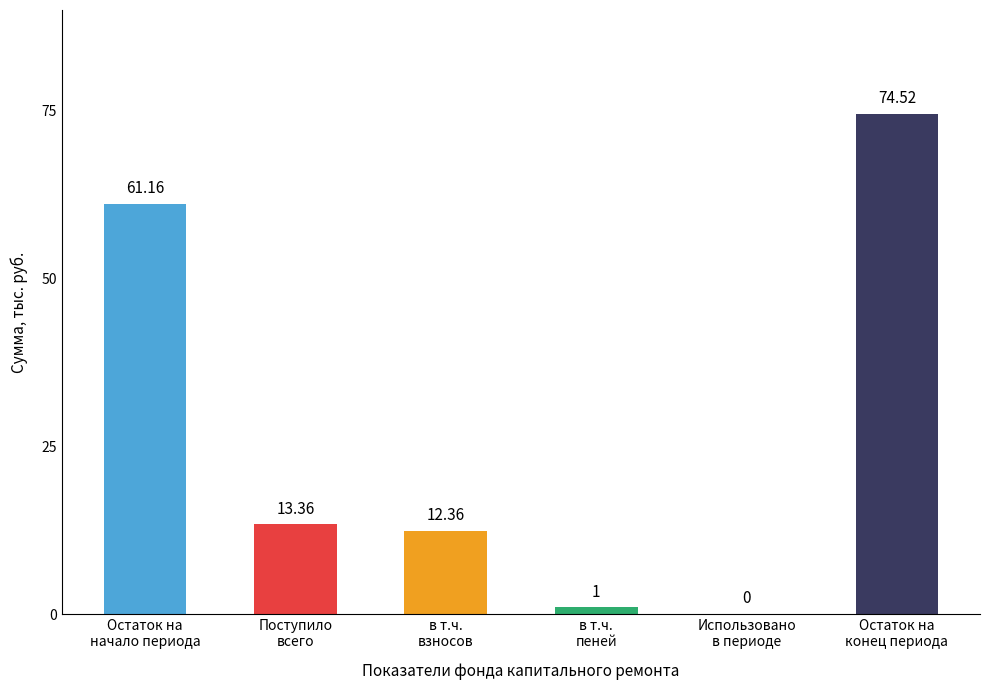

Which has a higher value, Поступило
всего or в т.ч.
взносов?

Поступило
всего